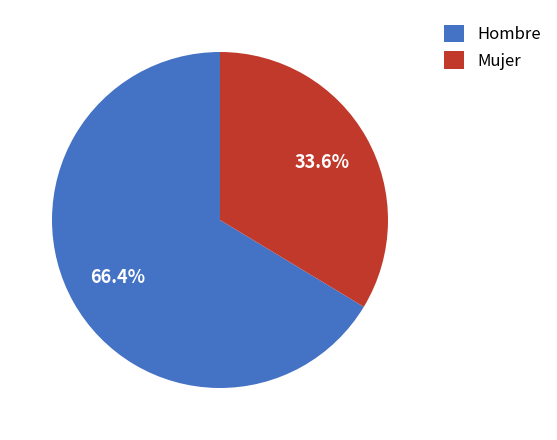

Is there any slice that represents more than half of the pie?

Yes